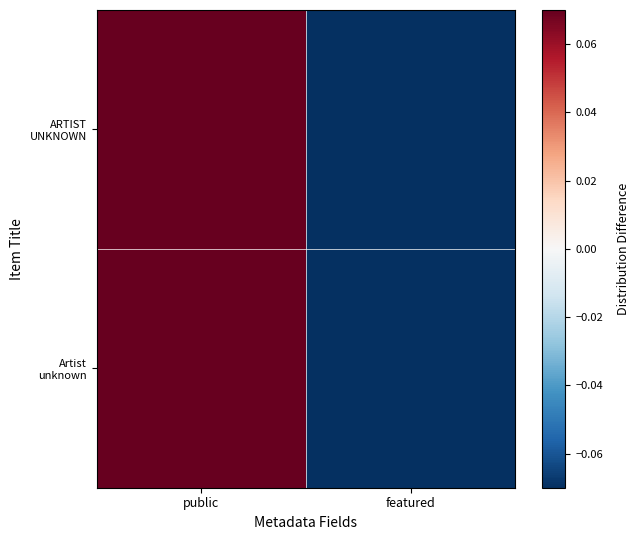

Which series has the widest spread of values?

ARTIST UNKNOWN